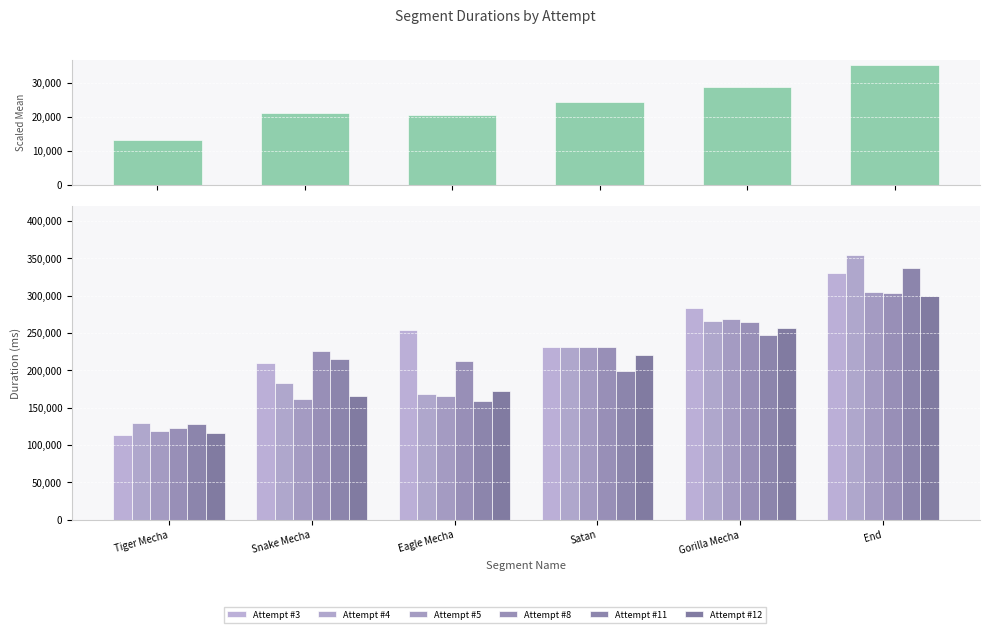

Is it true that Attempt #3 equals 254433 at Eagle Mecha?

True